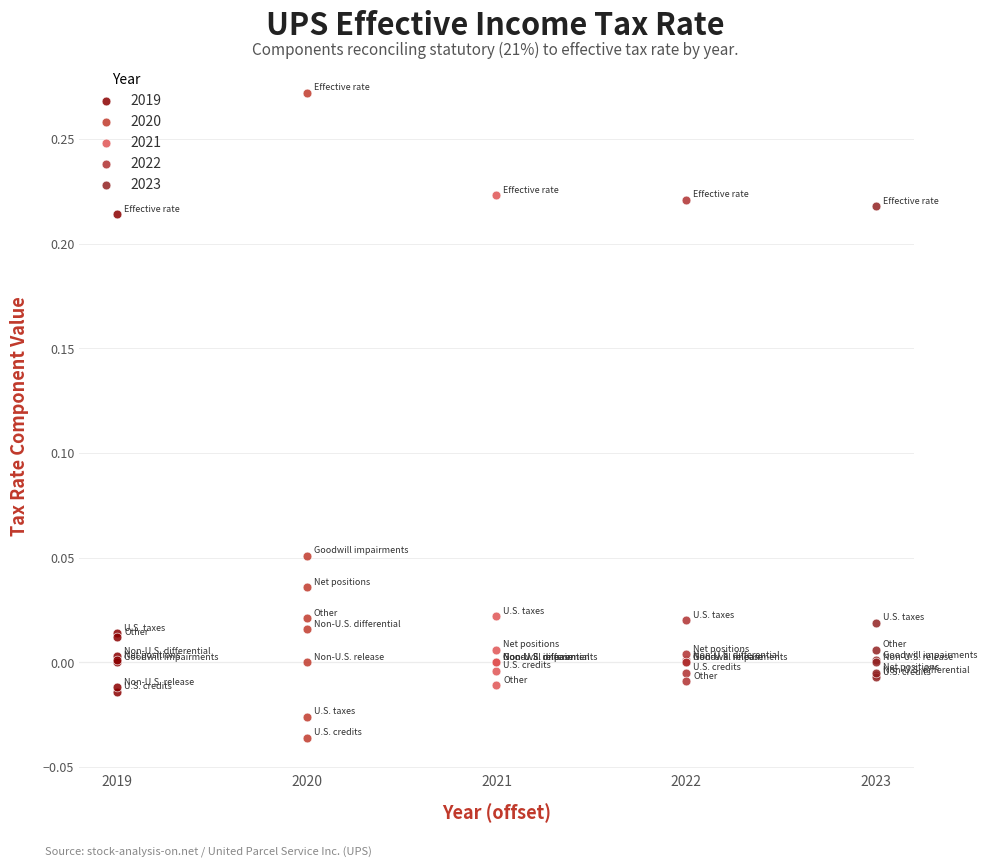

What are all the series names shown in the legend?

2019, 2020, 2021, 2022, 2023